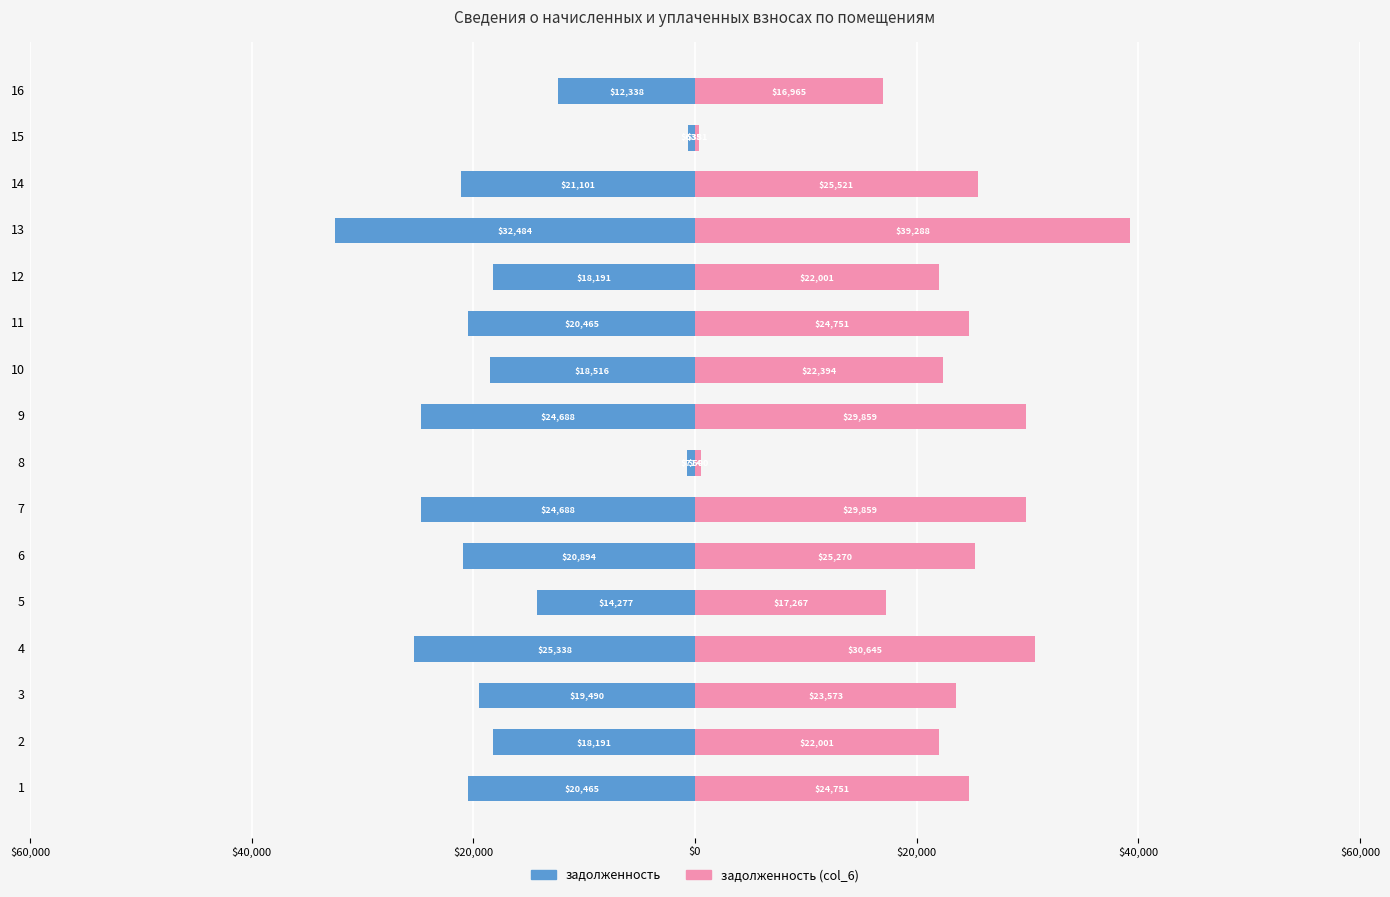

At how many categories does at least one series exceed -18147?

16